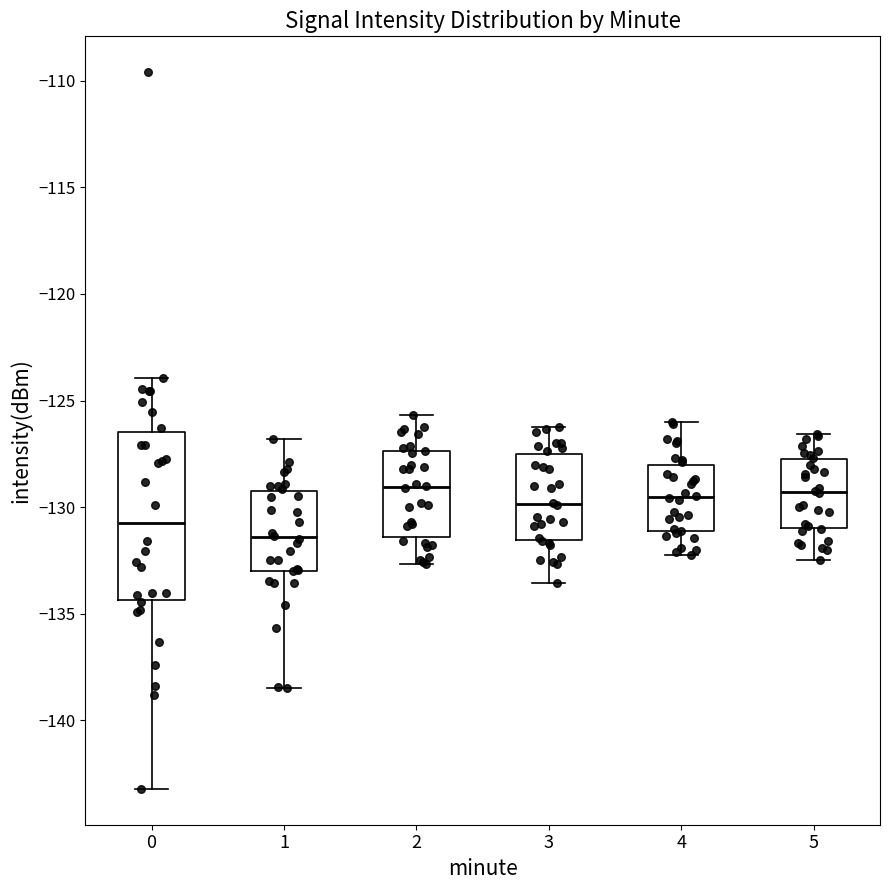

Which box has the lowest median line?

1